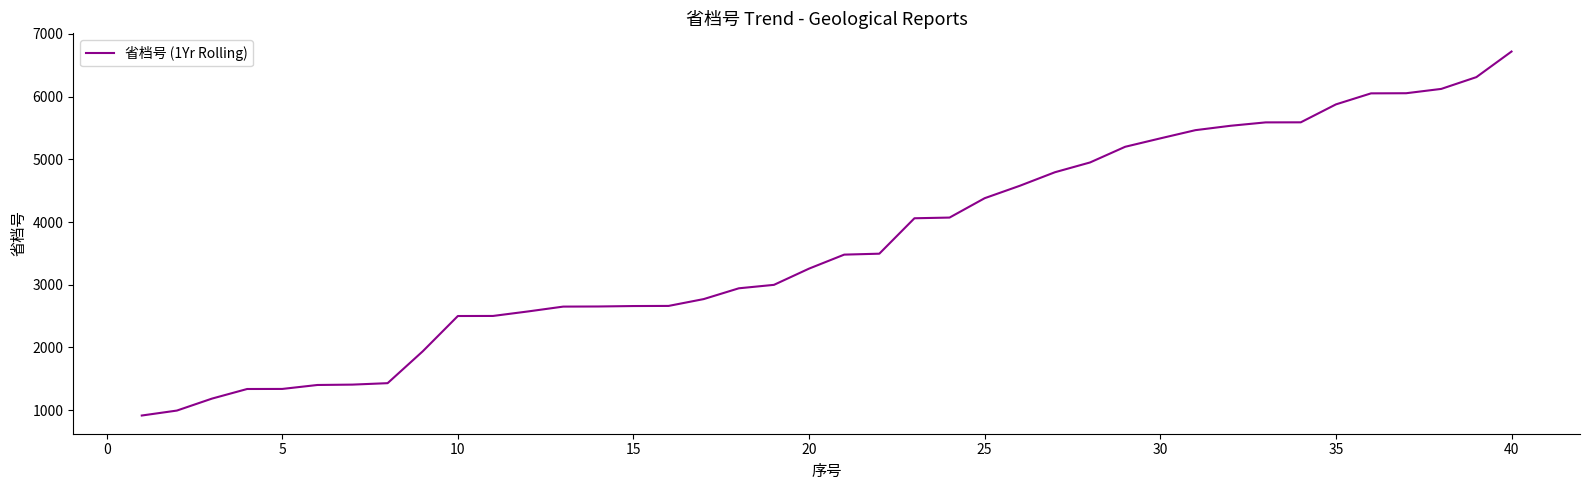

What is the minimum value shown in the chart?

915